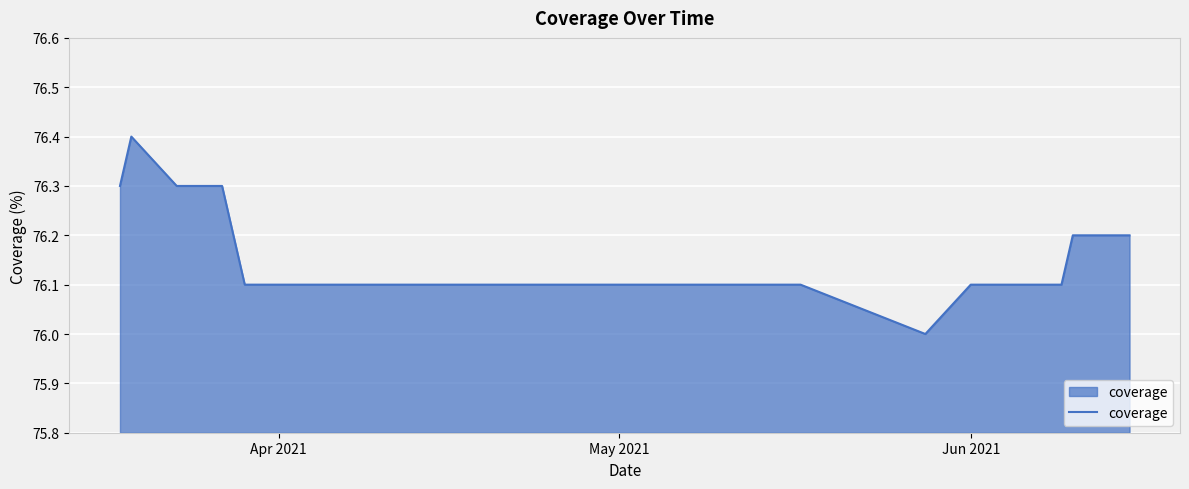

What is the smallest value displayed?

76.0